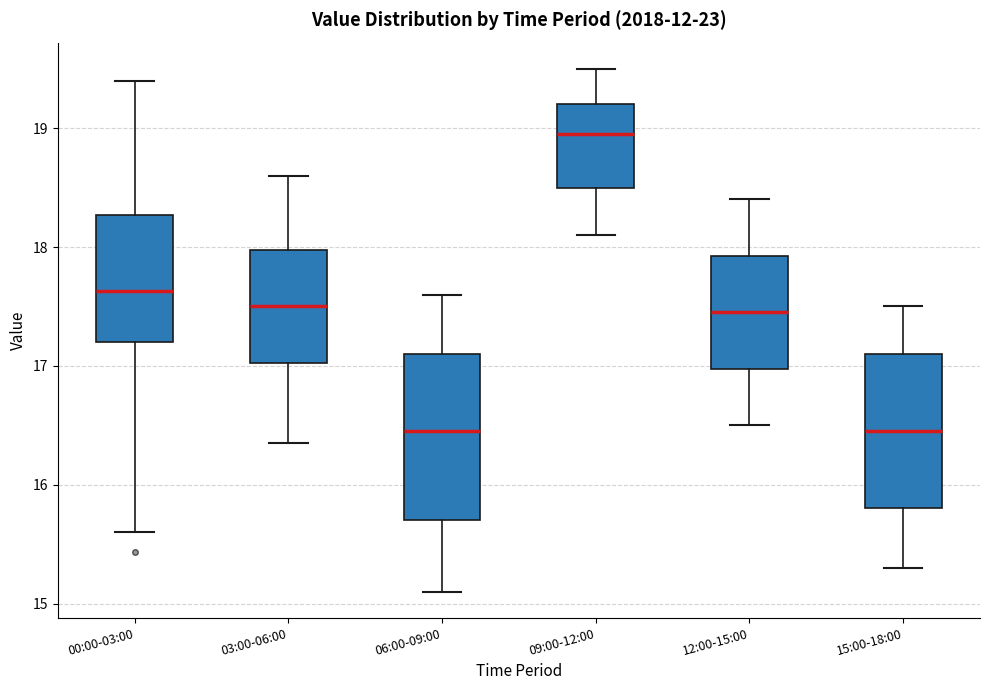

Which box is the tallest, from its lower edge to its upper edge?

06:00-09:00